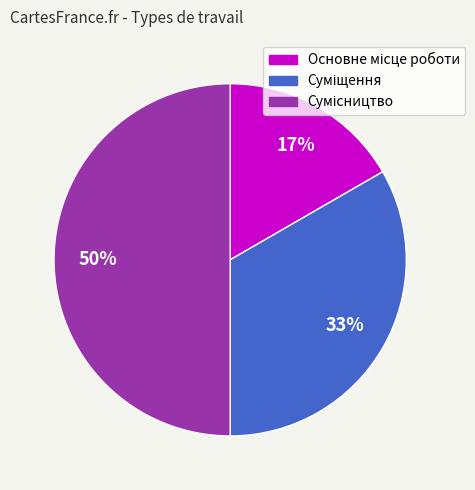

To the nearest percent, what is the difference between the largest and smallest slice percentages?

33%